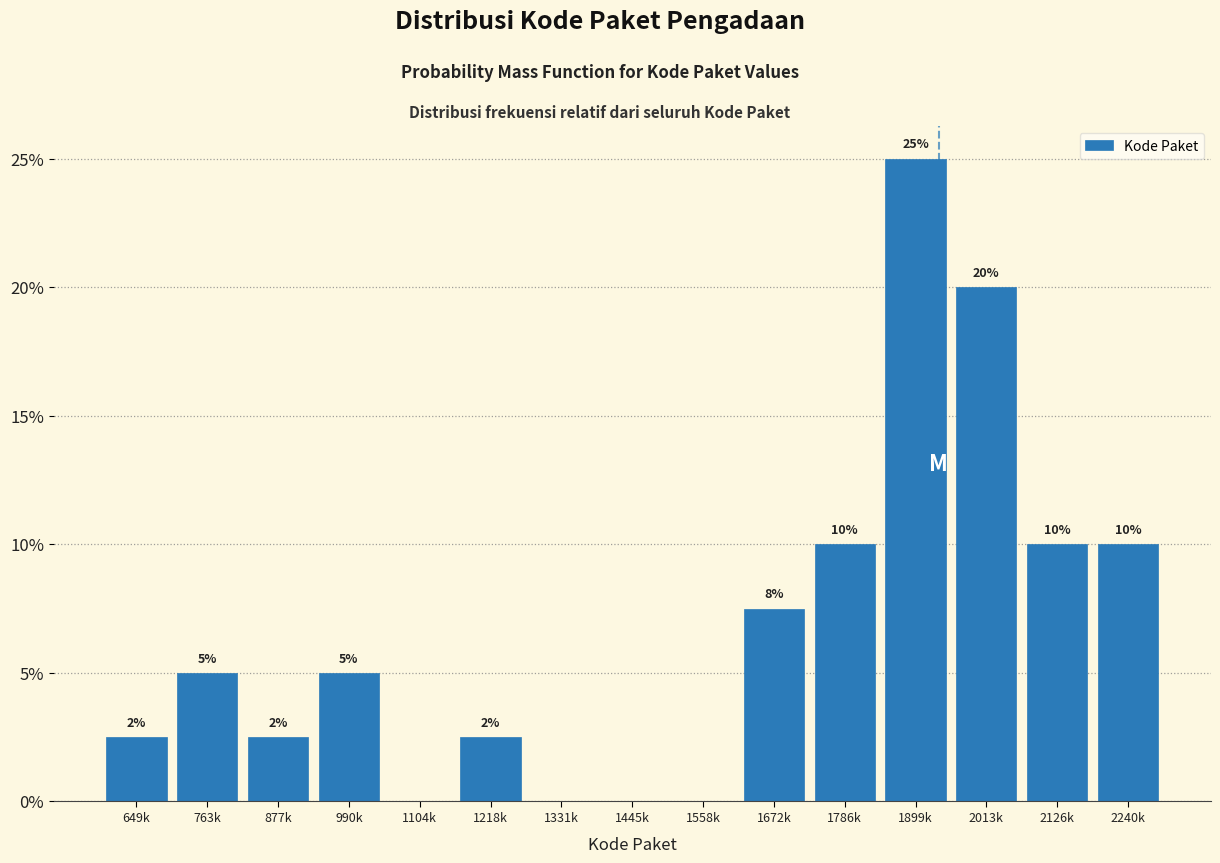

What value does the data have at 1786k?

10.0